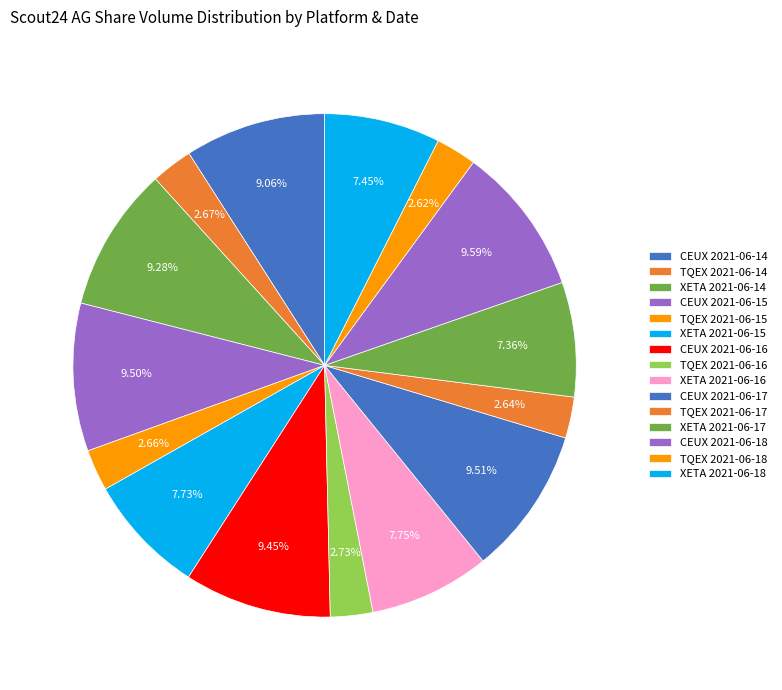

Is the sum of XETA 2021-06-17 and TQEX 2021-06-15 greater than half?

No